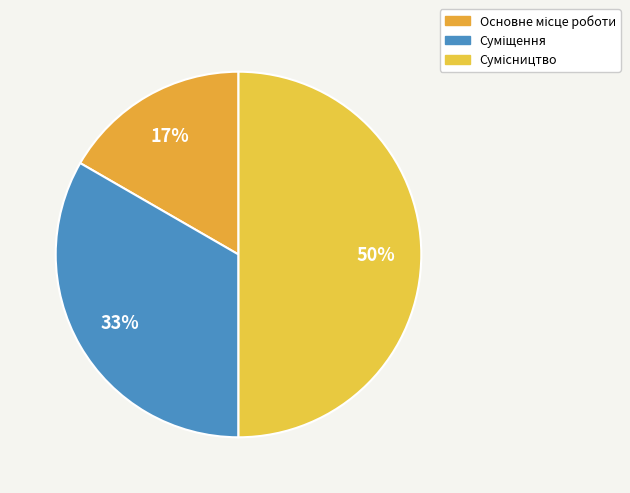

Between Сумісництво and Суміщення, which is larger?

Сумісництво